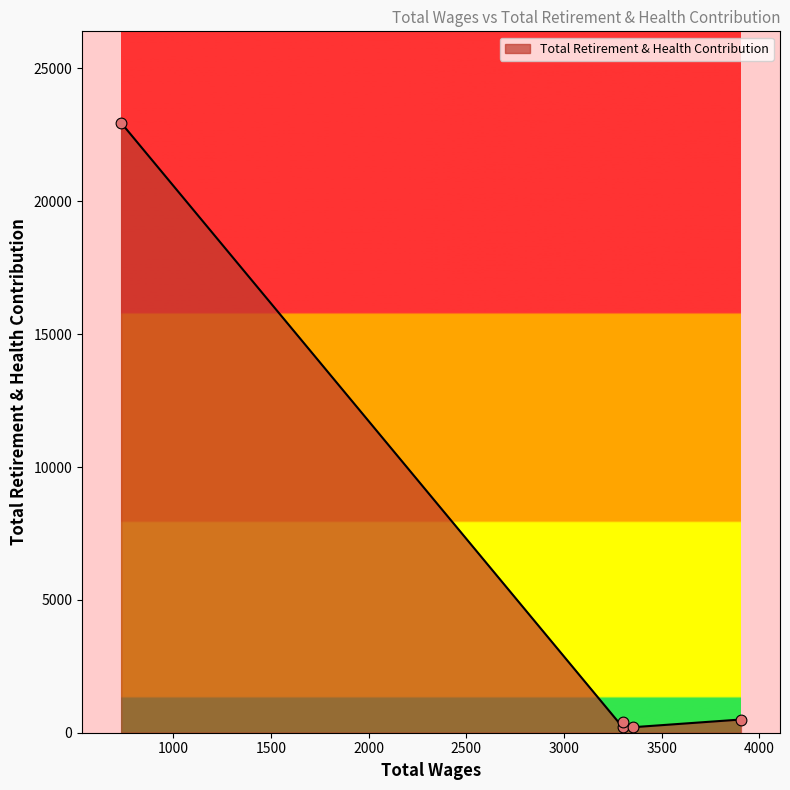

Approximately how many times larger is the value at 733.0 compared to 3355.0?

109.8